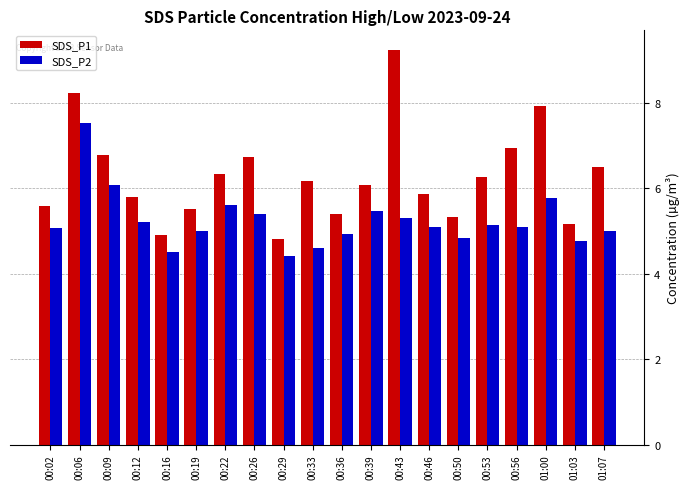

What is the total value across all series at 00:43?

14.5